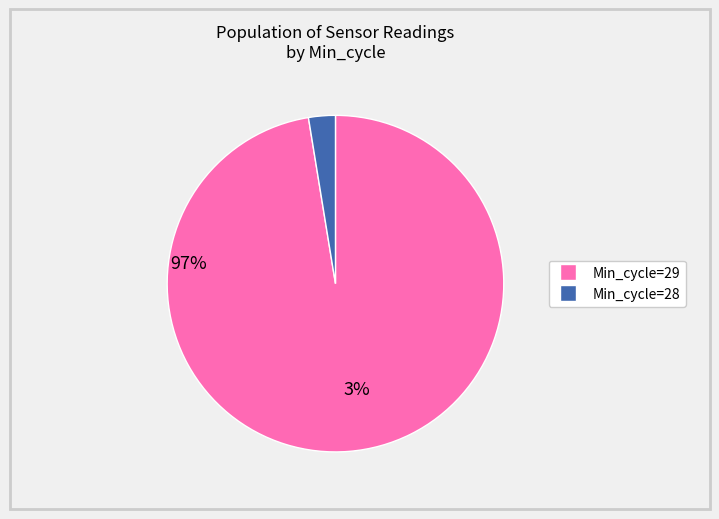

How many slices are in this pie chart?

2